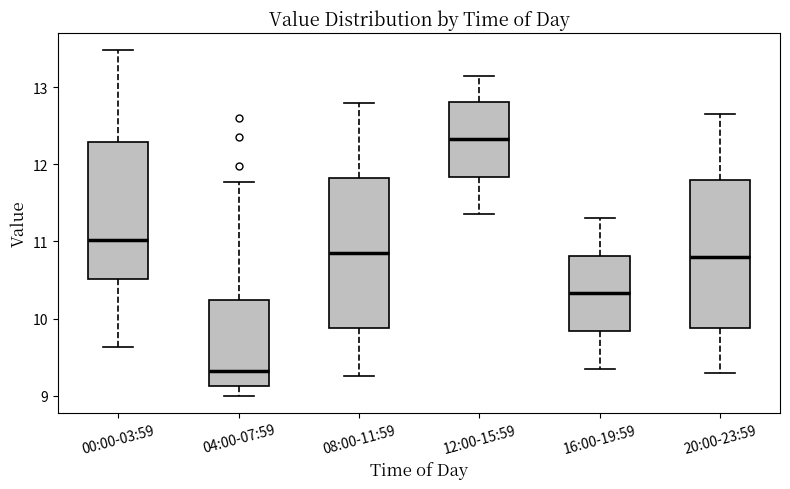

Where is the upper edge of the box for 16:00-19:59 on the y-axis? The values are not printed on the chart, so give them approximately, as read against the axis.

10.8